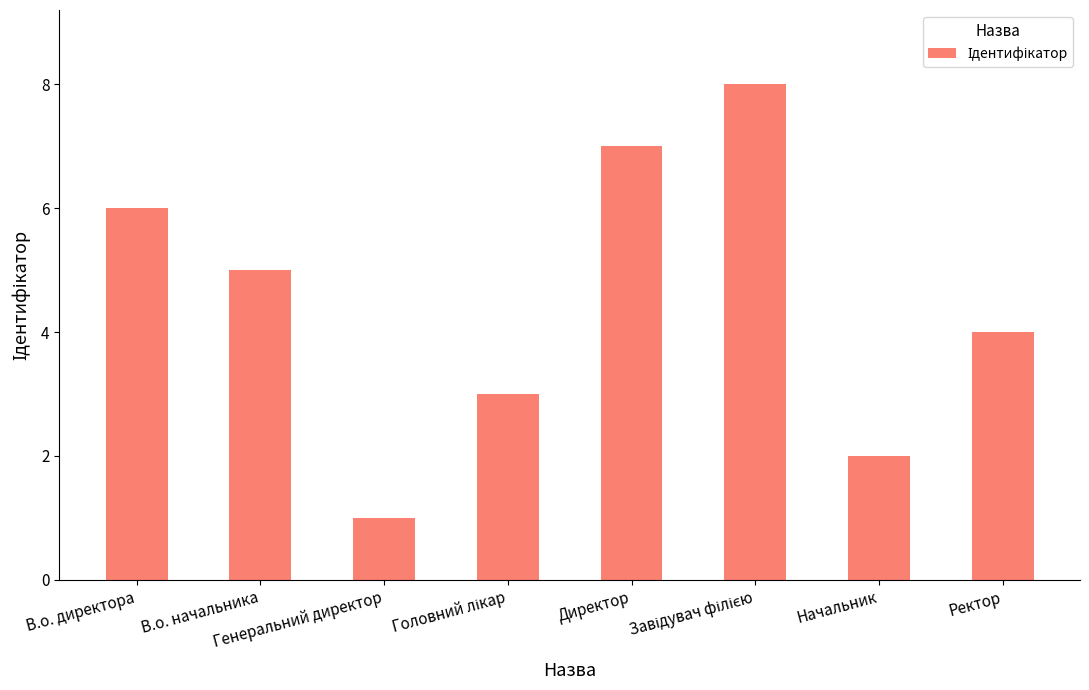

Count the values in the range 3 to 7.

5